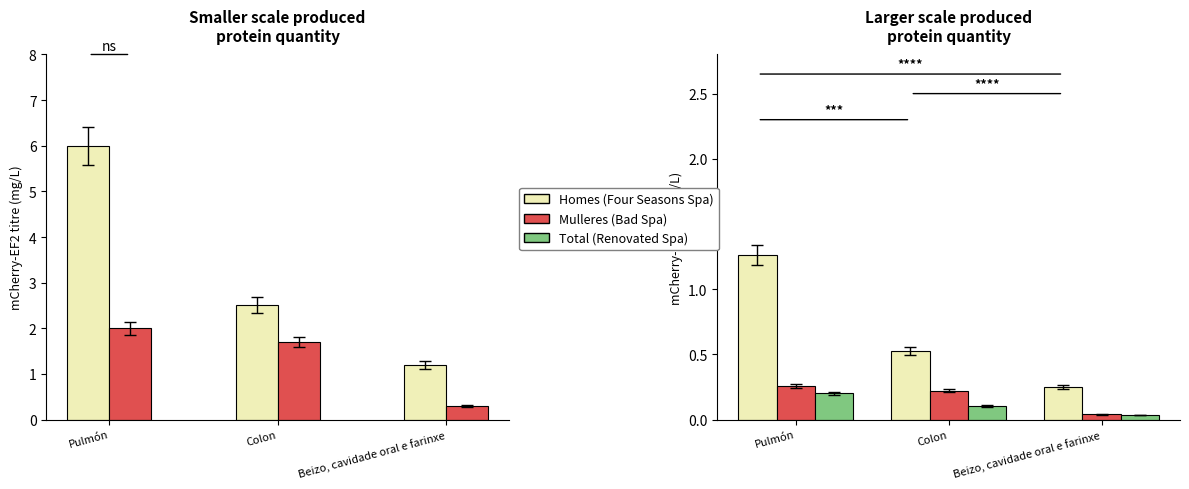

True or false: Mulleres has a value of 0.3 at Beizo, cavidade oral e farinxe.

True